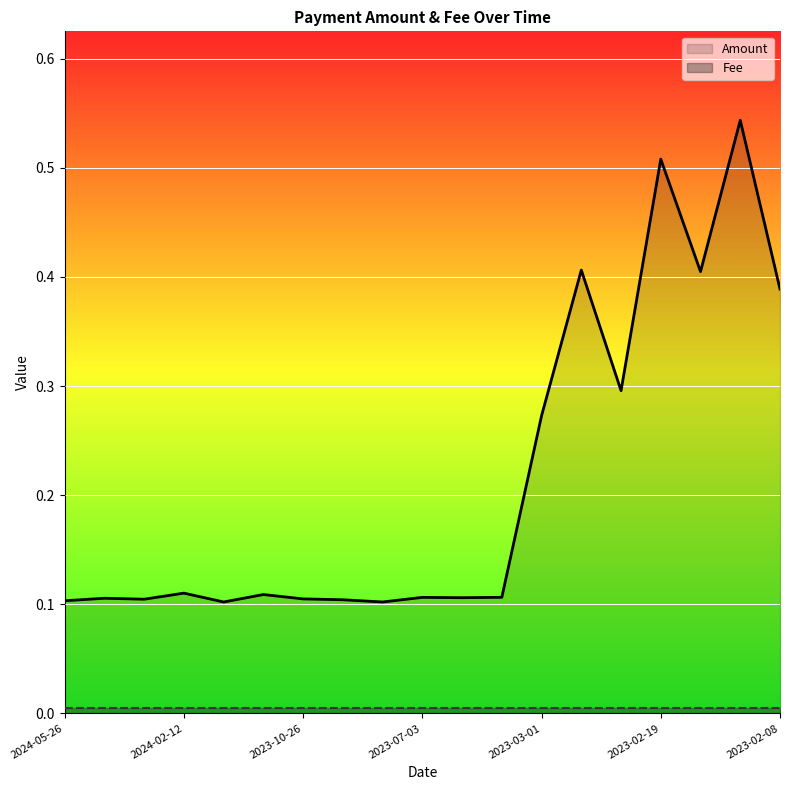

Rank the series by their maximum value, from lowest to highest.

Fee, Amount